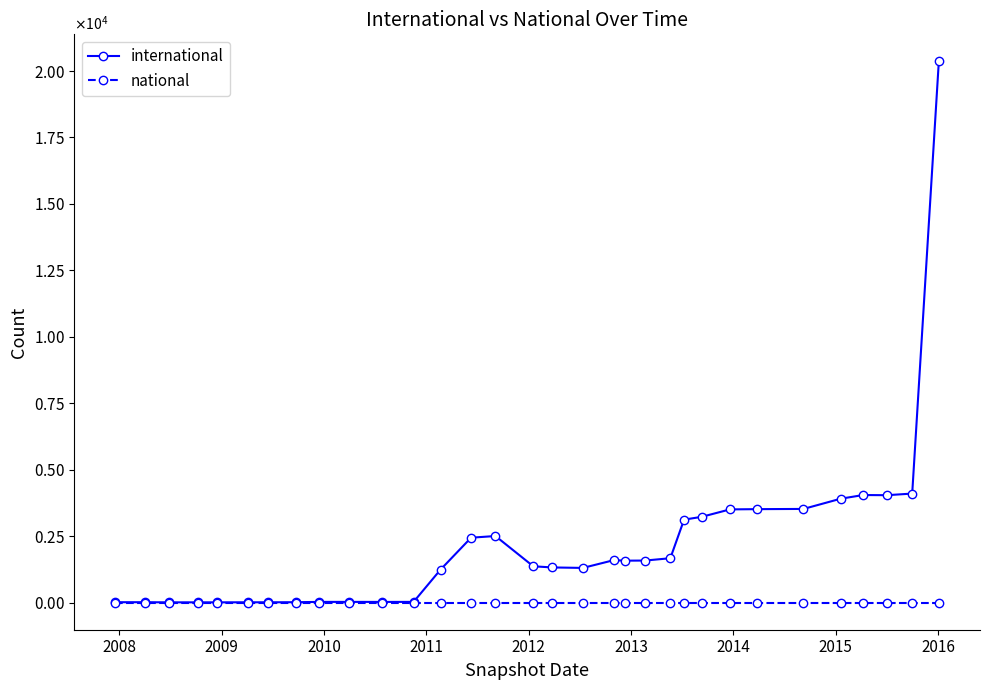

What are all the series names shown in the legend?

international, national